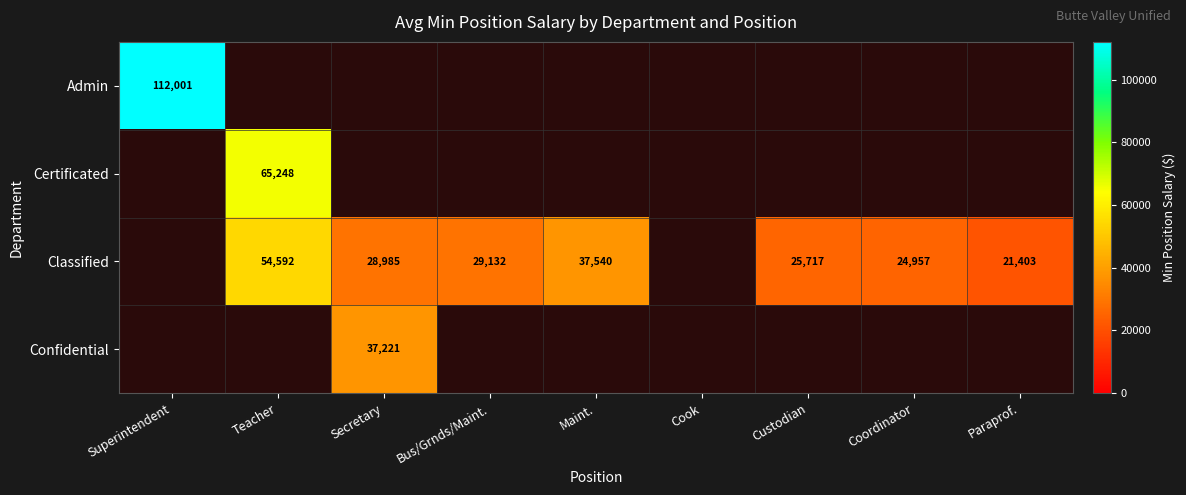

Is it true that Classified equals 35141 at Custodian?

False